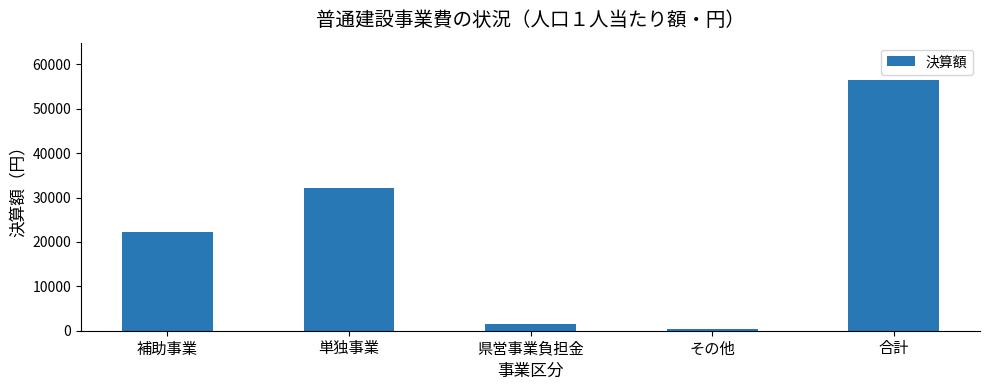

The value at その他 is 470. True or false?

True